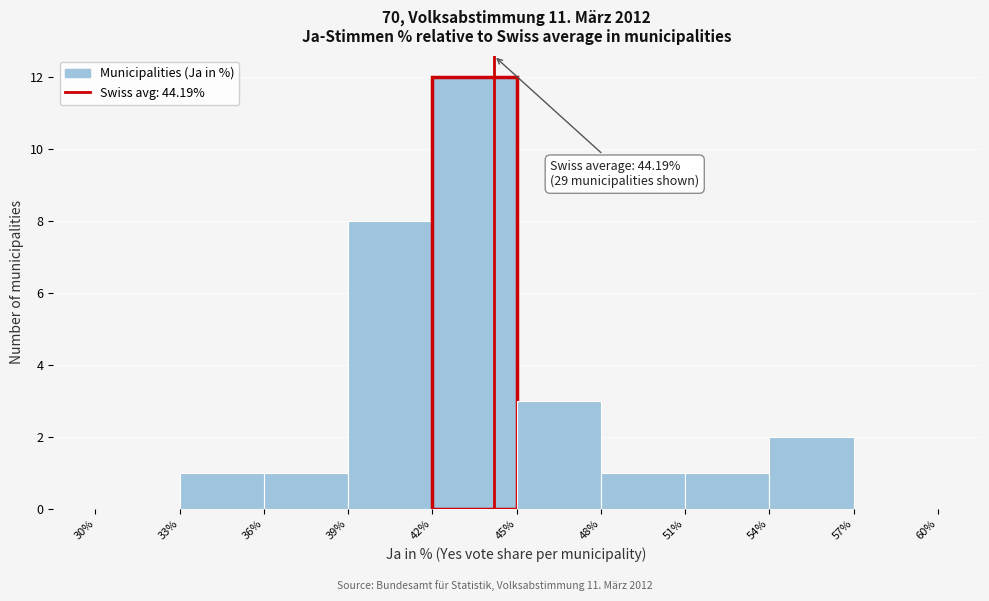

Over which range of the x-axis is the bar tallest?

42% to 45%